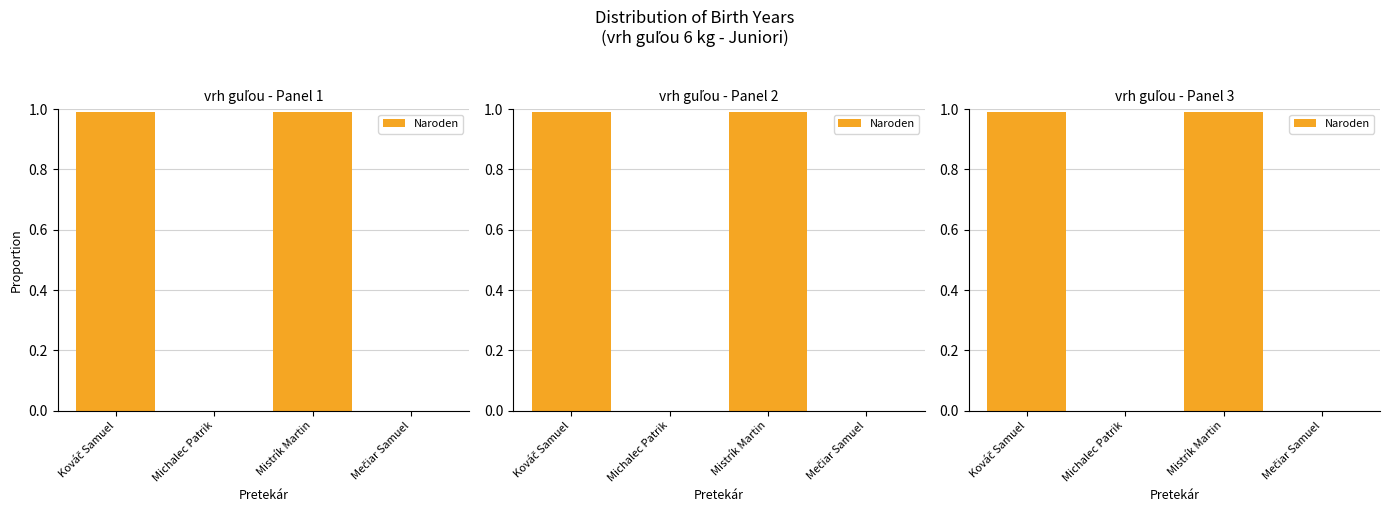

True or false: the data shows 1.6 at Mistrík Martin.

False